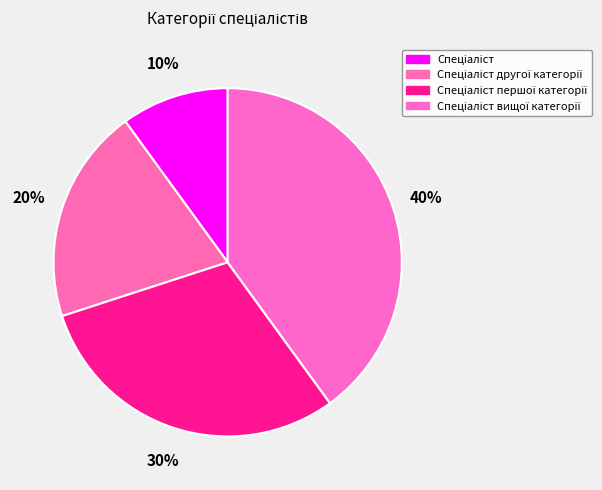

How many segments does this pie chart have?

4